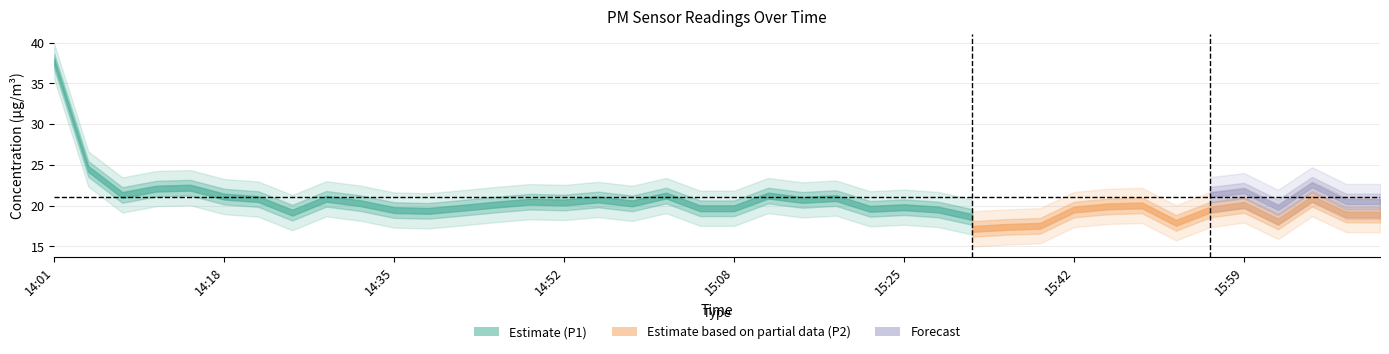

What is the highest value of the P1 series?

37.7